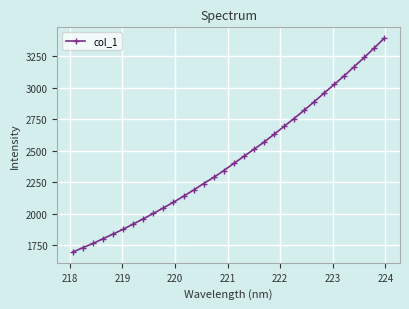

What is the value of the 3rd point from the left?

1764.5